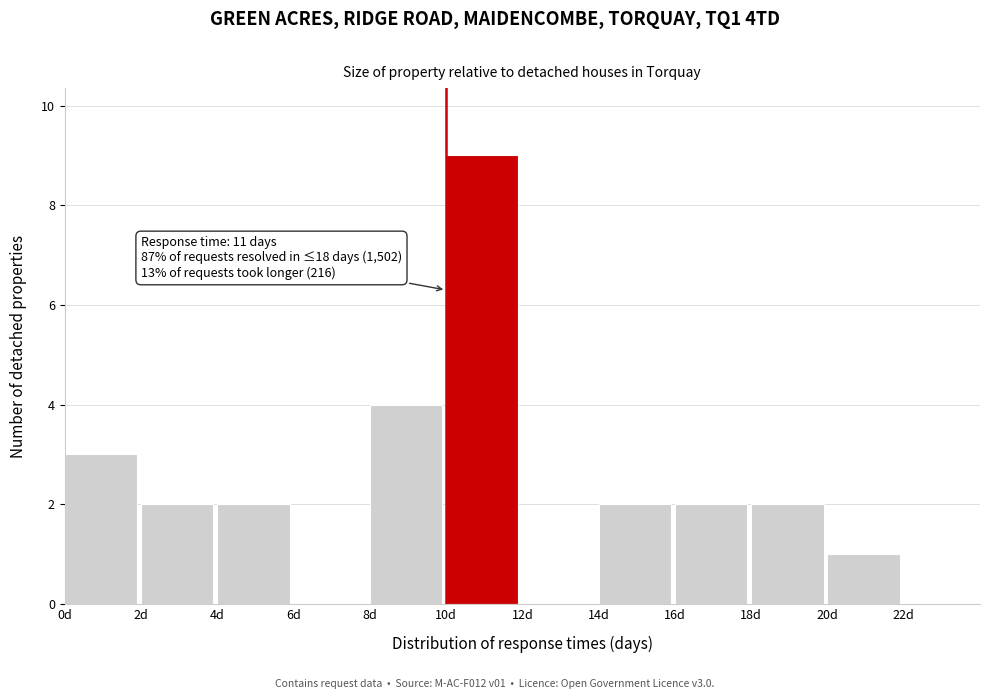

Which range on the x-axis has the tallest bar?

10 to 12